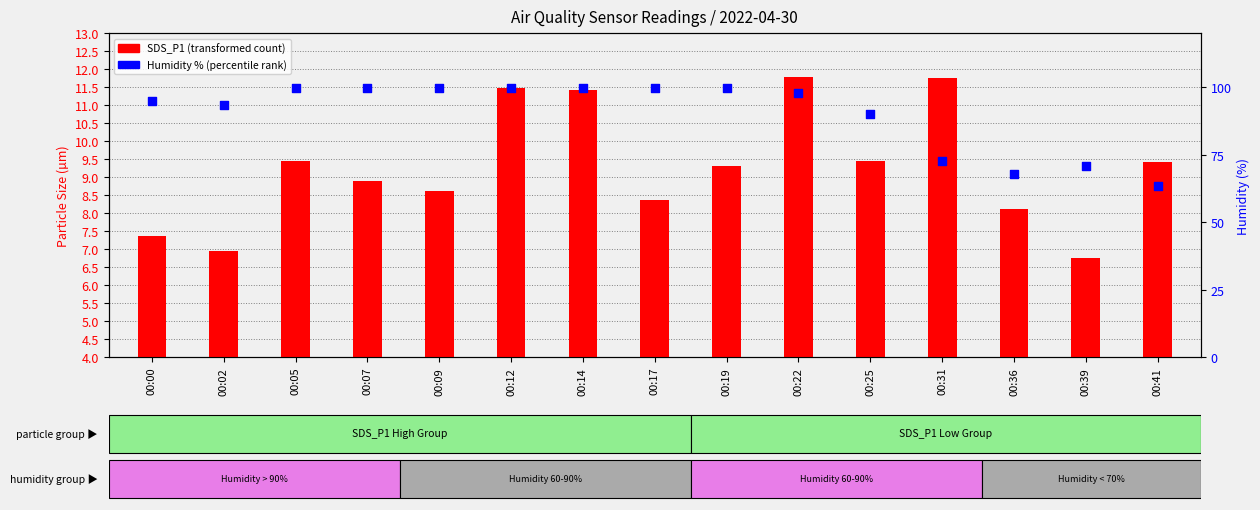

What is the total value across all series at 00:09?

108.5